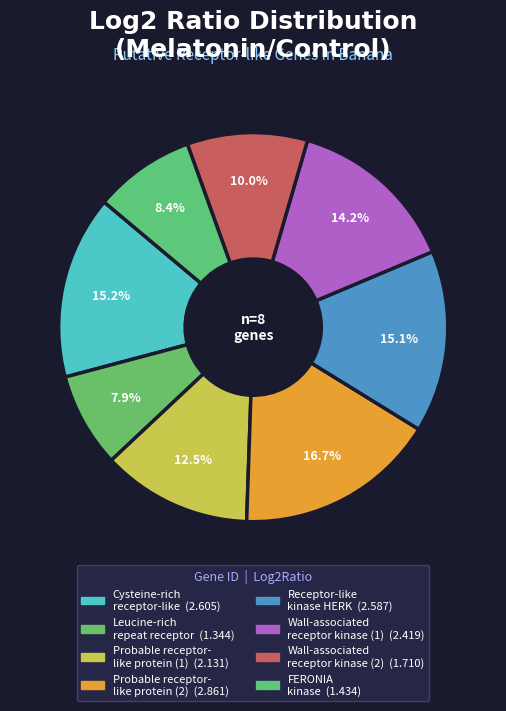

How many segments does this pie chart have?

8